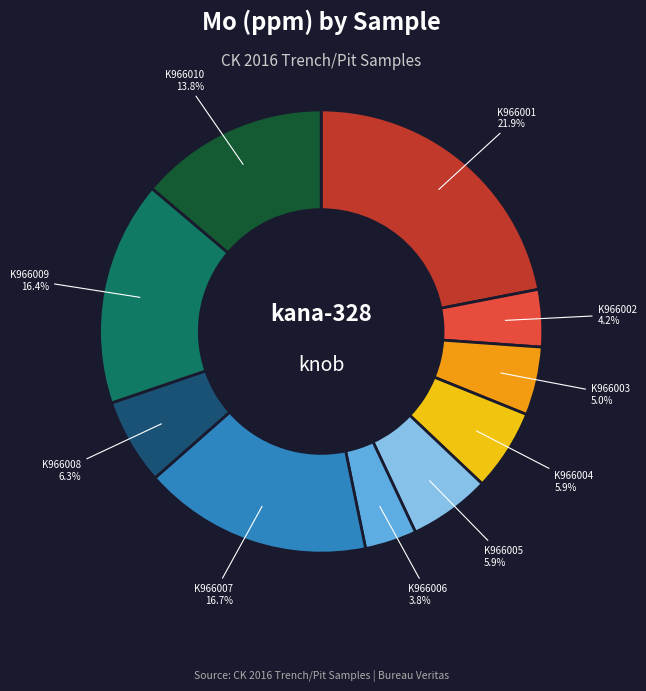

Is there any slice that represents more than half of the pie?

No